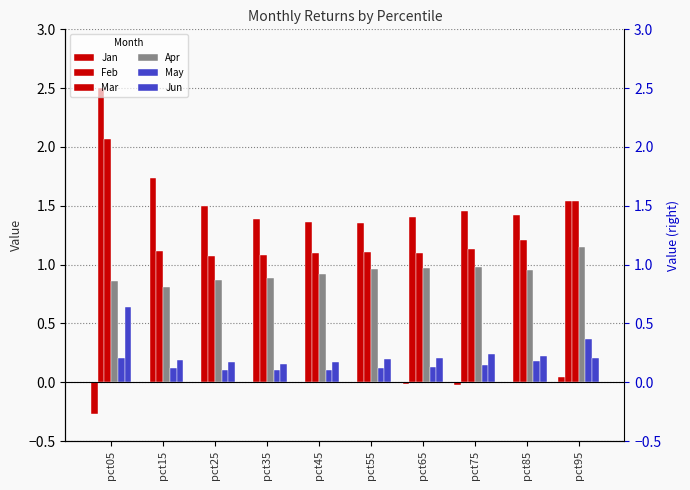

Read the Feb value at pct65.

1.4